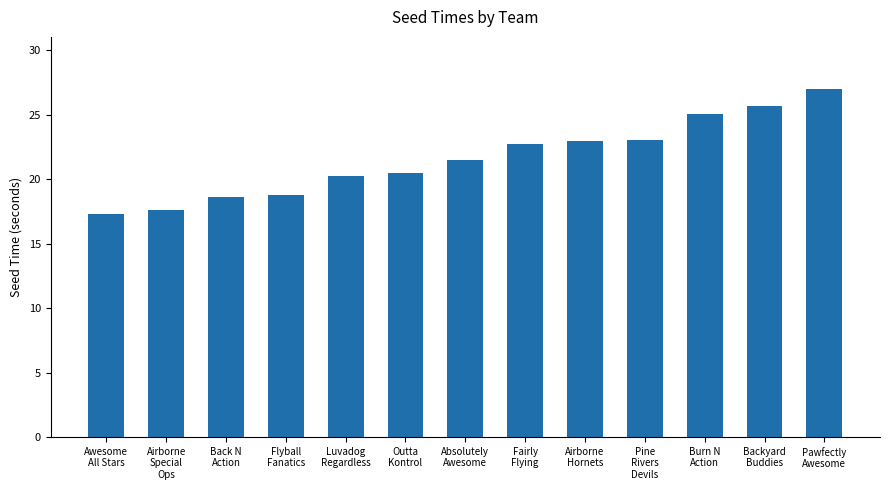

Reading left to right, transcribe all the data shown in this chart.

Awesome
All Stars=17.3	Airborne
Special
Ops=17.6	Back N
Action=18.6	Flyball
Fanatics=18.8	Luvadog
Regardless=20.3	Outta
Kontrol=20.5	Absolutely
Awesome=21.5	Fairly
Flying=22.7	Airborne
Hornets=23.0	Pine
Rivers
Devils=23.0	Burn N
Action=25.1	Backyard
Buddies=25.7	Pawfectly
Awesome=27.0